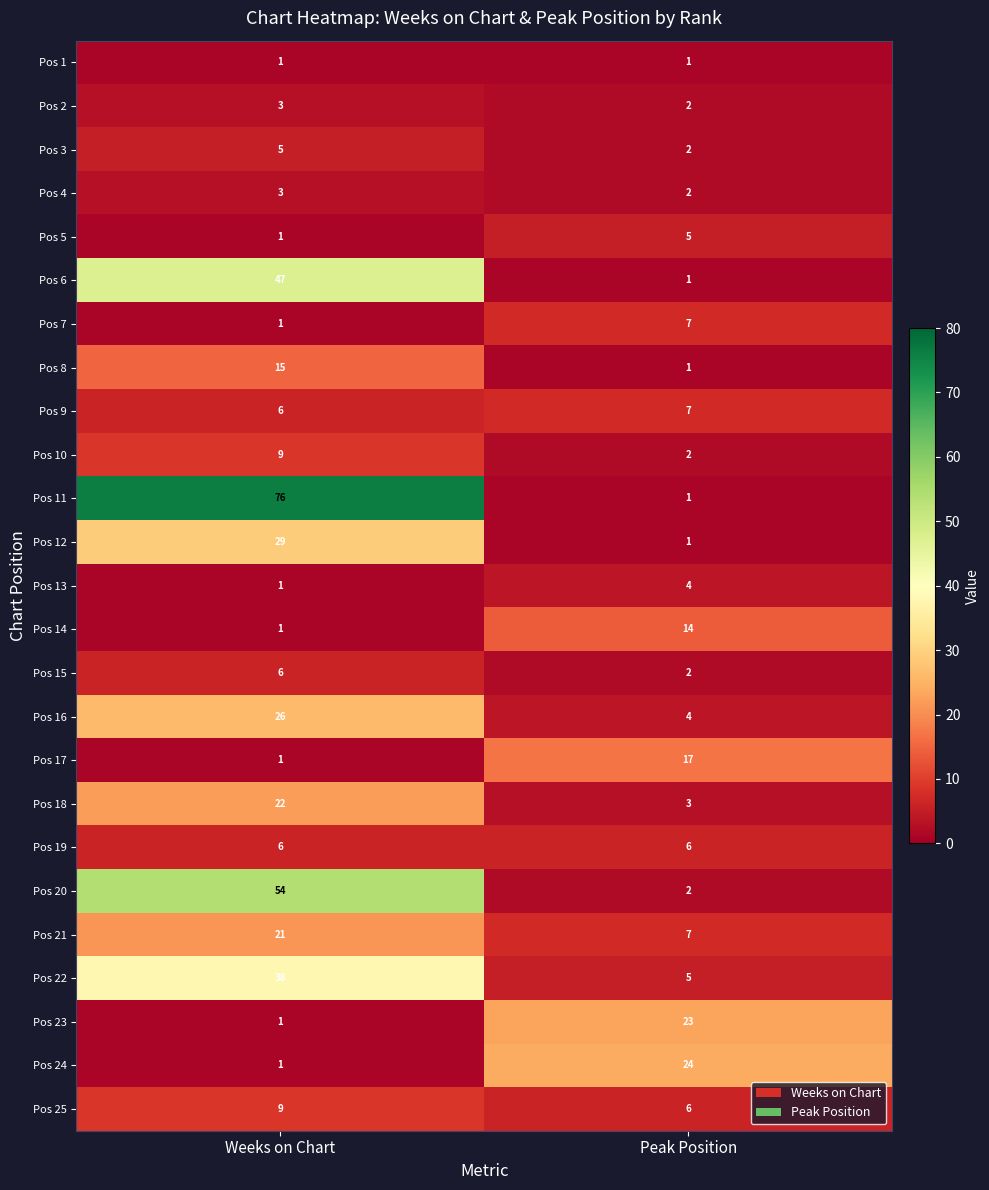

The Pos 10 series shows 9 at Weeks on Chart. True or false?

True